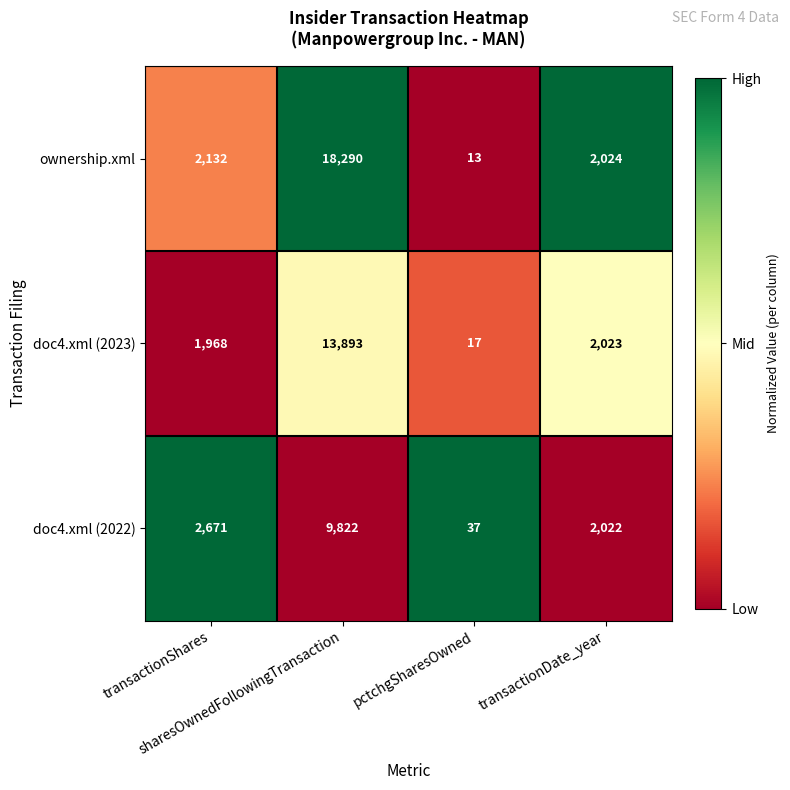

Which series has the largest total across all categories?

ownership.xml